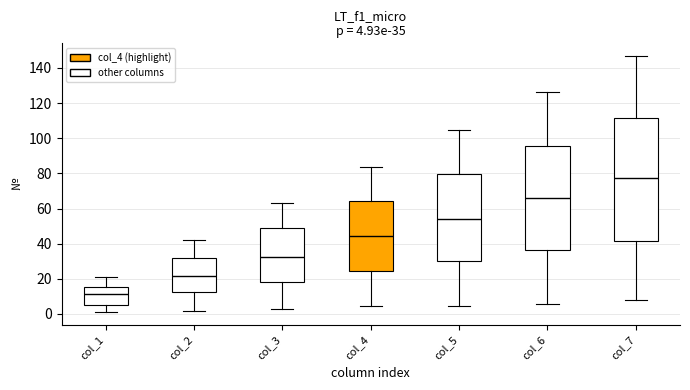

Comparing the boxes themselves (not the whiskers), which one is the tallest?

col_7